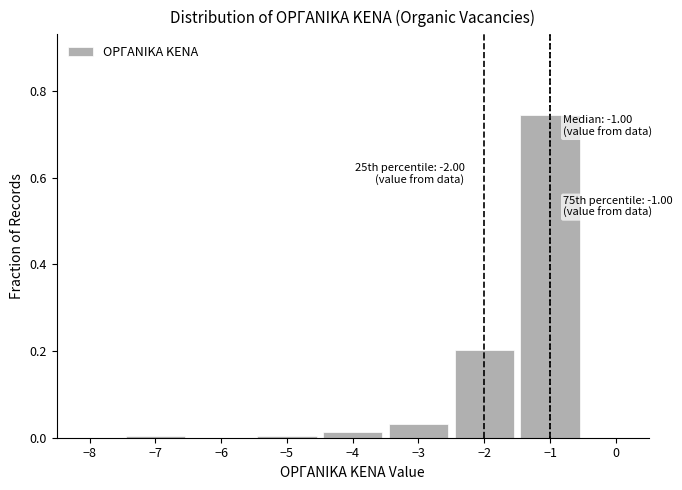

Which range on the x-axis has the tallest bar?

-1.5 to -0.5